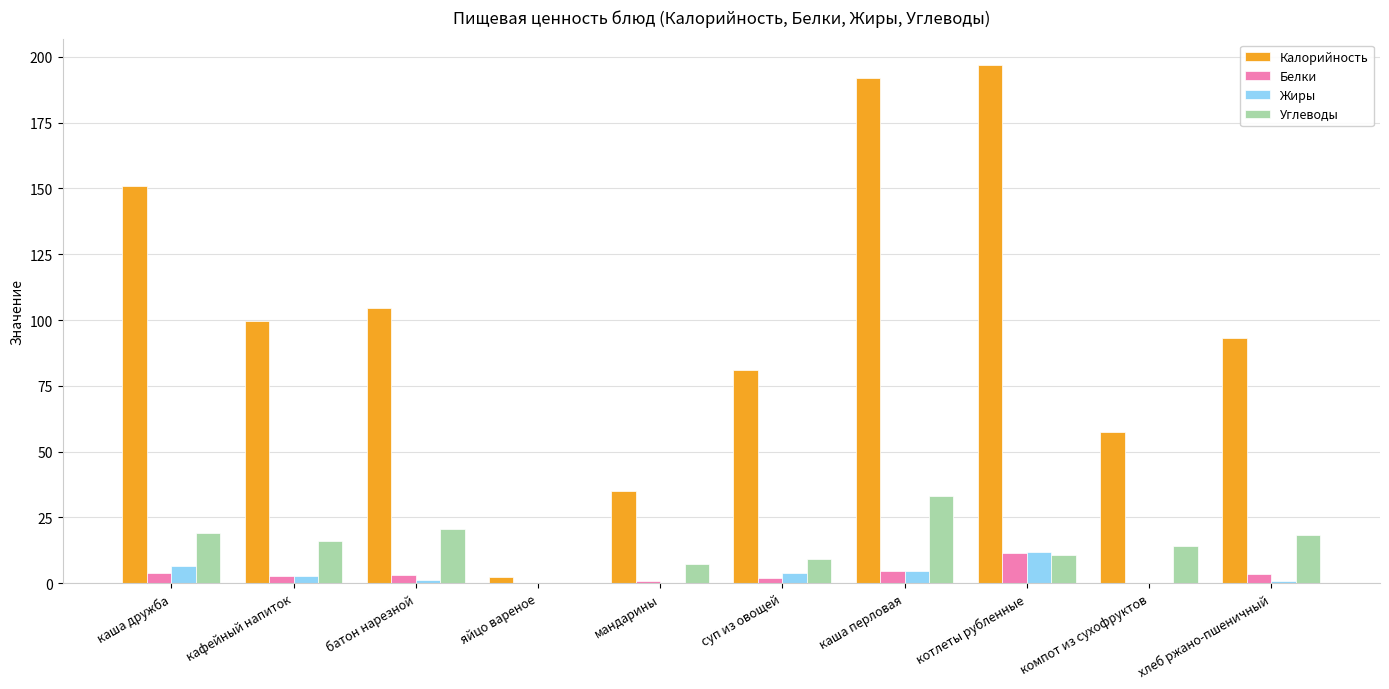

What is the sum of all Белки values?

33.0